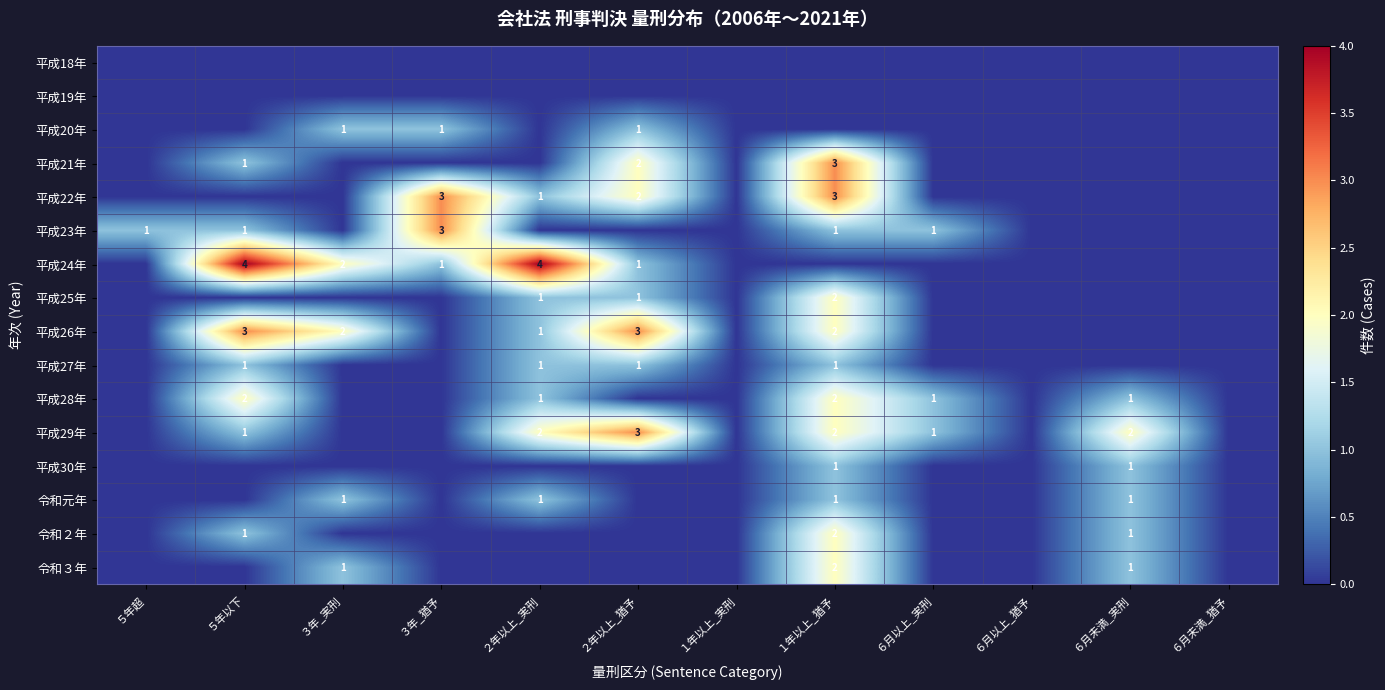

The 平成20年 series shows 1 at ３年_実刑. True or false?

True